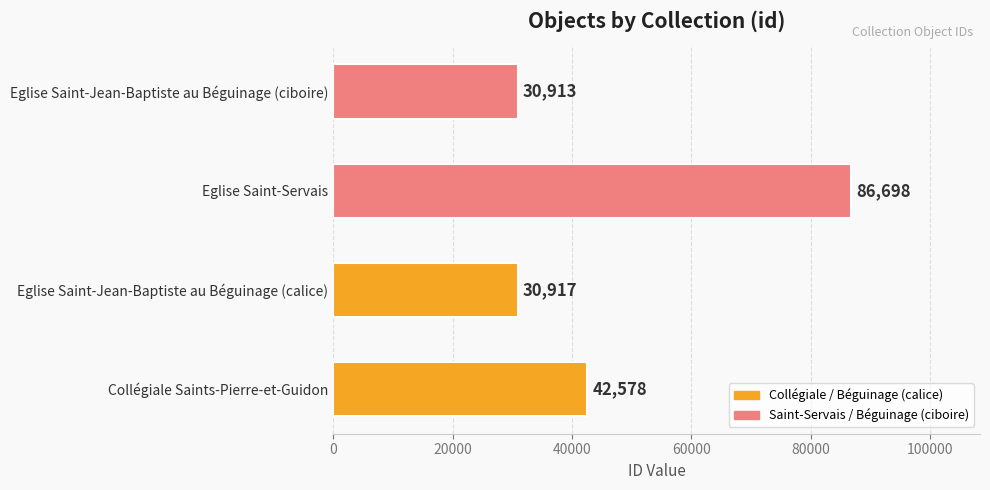

Reading bottom to top, transcribe all the data shown in this chart.

Collégiale Saints-Pierre-et-Guidon=42578	Eglise Saint-Jean-Baptiste au Béguinage (calice)=30917	Eglise Saint-Servais=86698	Eglise Saint-Jean-Baptiste au Béguinage (ciboire)=30913